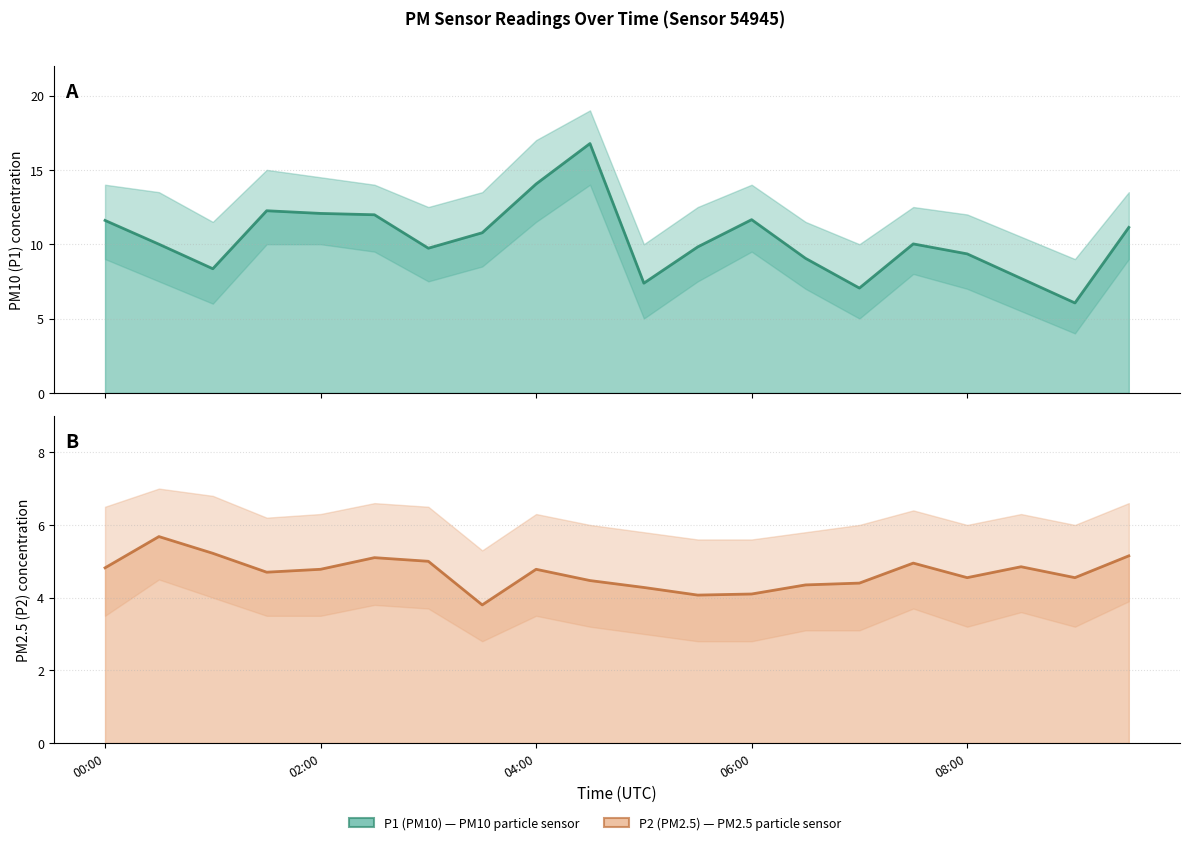

How many interior local peaks does the P2 (PM2.5) series have?

5